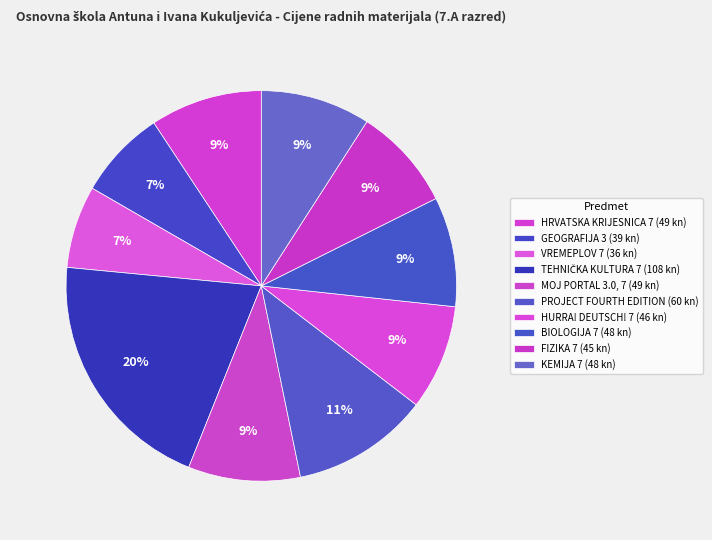

Count the number of slices in the pie.

10